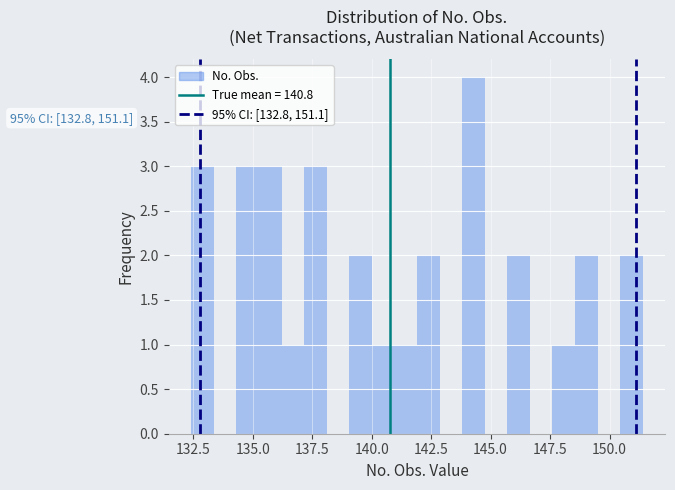

Around what value on the x-axis is the tallest bar? Give the approximate position of its centre, as read against the axis.

144.5